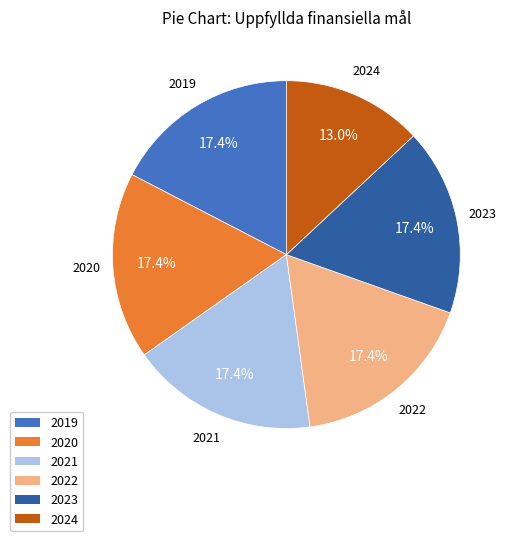

Is there any slice that represents more than half of the pie?

No